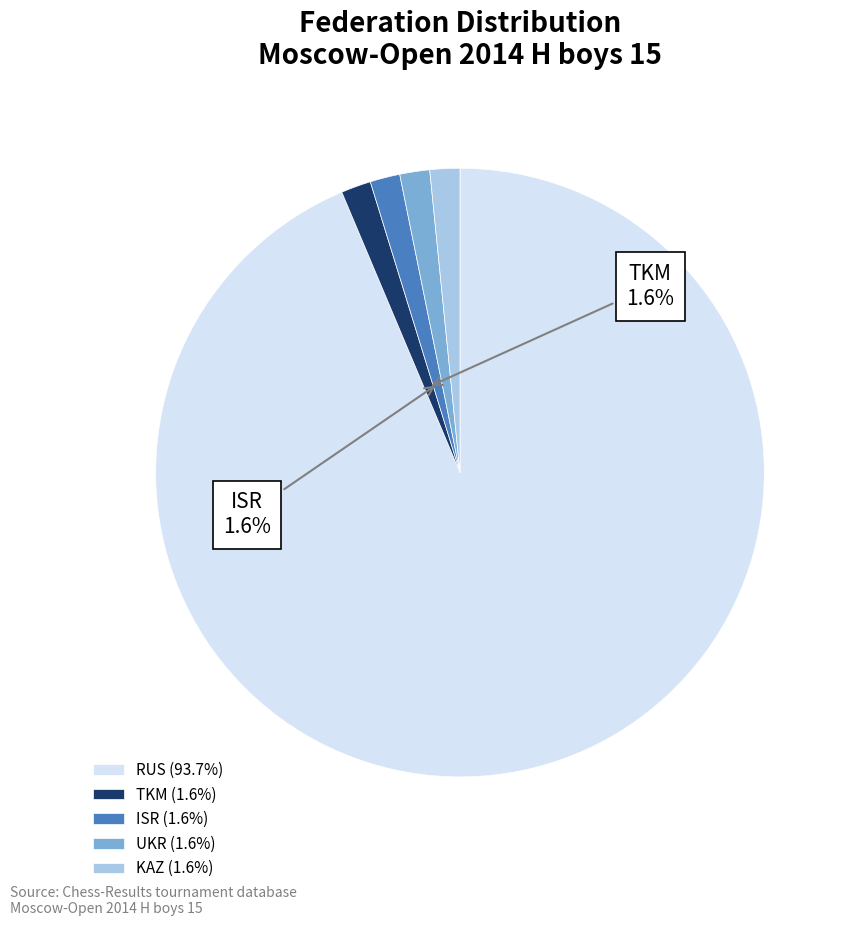

The RUS slice represents 99% of the pie. True or false?

False